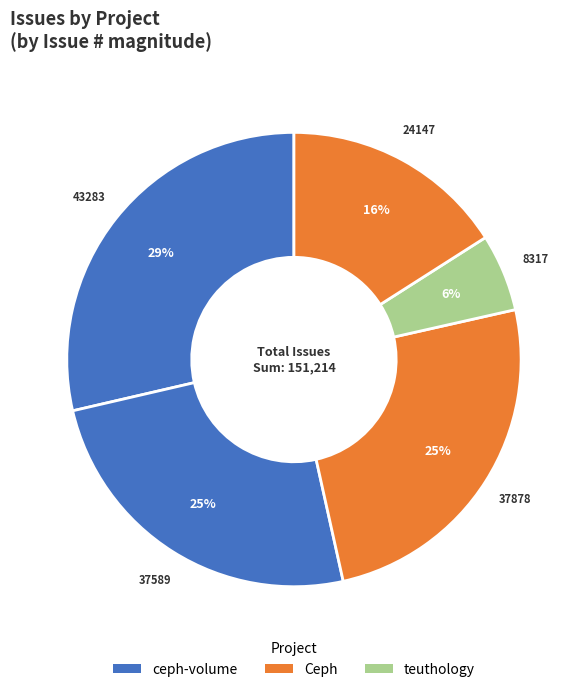

How many slices are in this pie chart?

5